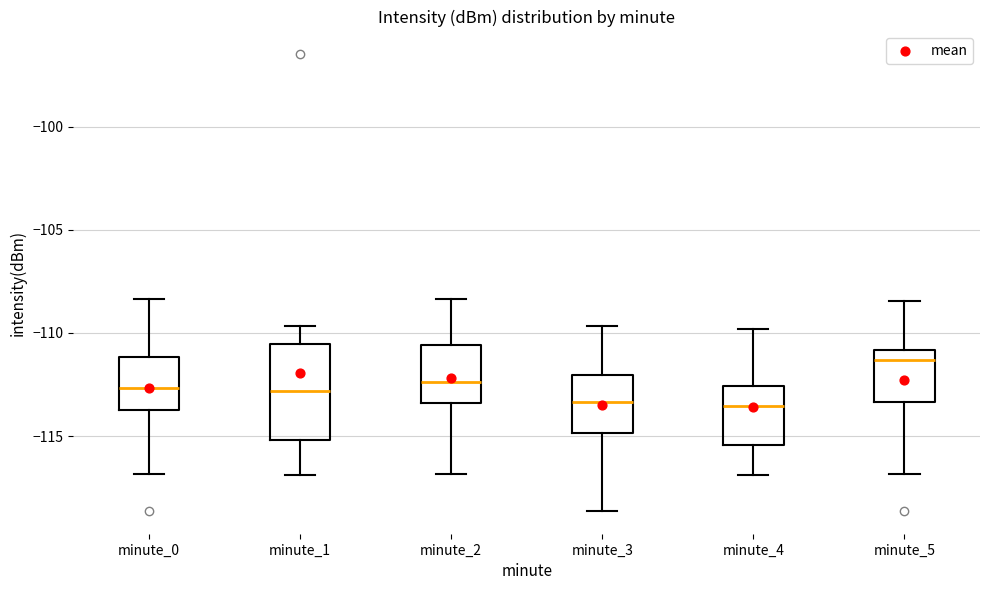

Reading left to right, read every box against the y-axis: the position of its median line, the range the box covers, and the ends of its whiskers. The values are not printed on the chart, so give them approximately, as read against the axis.

minute_0: median -112.5, box -113.5 to -111.0, whiskers -117.0 to -108.5
minute_1: median -113.0, box -115.0 to -110.5, whiskers -117.0 to -109.5
minute_2: median -112.5, box -113.5 to -110.5, whiskers -117.0 to -108.5
minute_3: median -113.5, box -115.0 to -112.0, whiskers -118.5 to -109.5
minute_4: median -113.5, box -115.5 to -112.5, whiskers -117.0 to -110.0
minute_5: median -111.5, box -113.5 to -111.0, whiskers -117.0 to -108.5